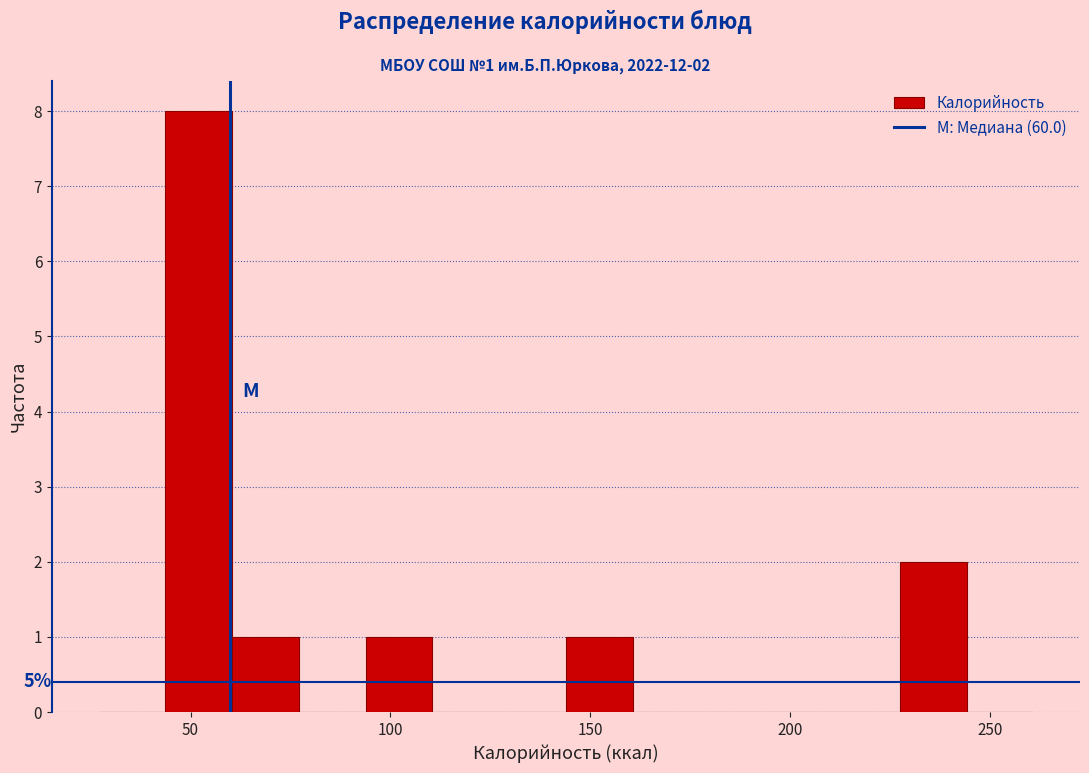

Read against the x-axis, roughly where is the centre of the tallest bar?

50